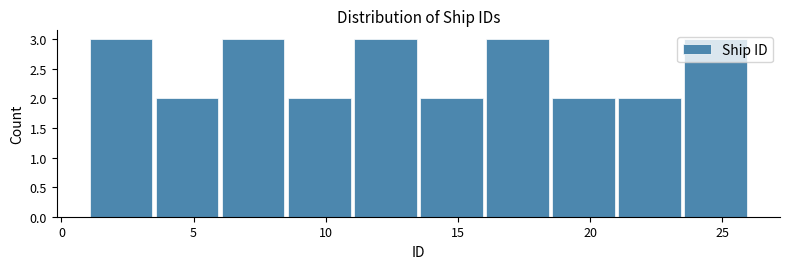

Reading left to right, transcribe this chart: for each bar, give the range it covers on the x-axis and its height. The values are not printed on the chart, so give them approximately, as read against the axis.

1.0 to 3.5: 3
3.5 to 6.0: 2
6.0 to 8.5: 3
8.5 to 11.0: 2
11.0 to 13.5: 3
13.5 to 16.0: 2
16.0 to 18.5: 3
18.5 to 21.0: 2
21.0 to 23.5: 2
23.5 to 26.0: 3